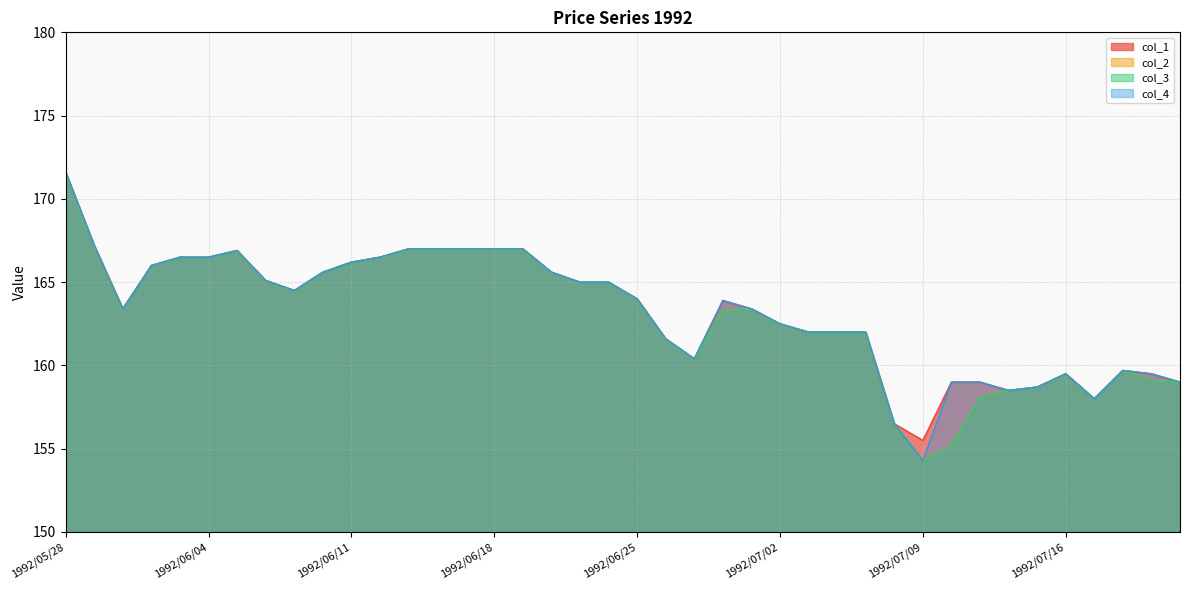

Rank the series by their maximum value, from highest to lowest.

col_1, col_2, col_3, col_4